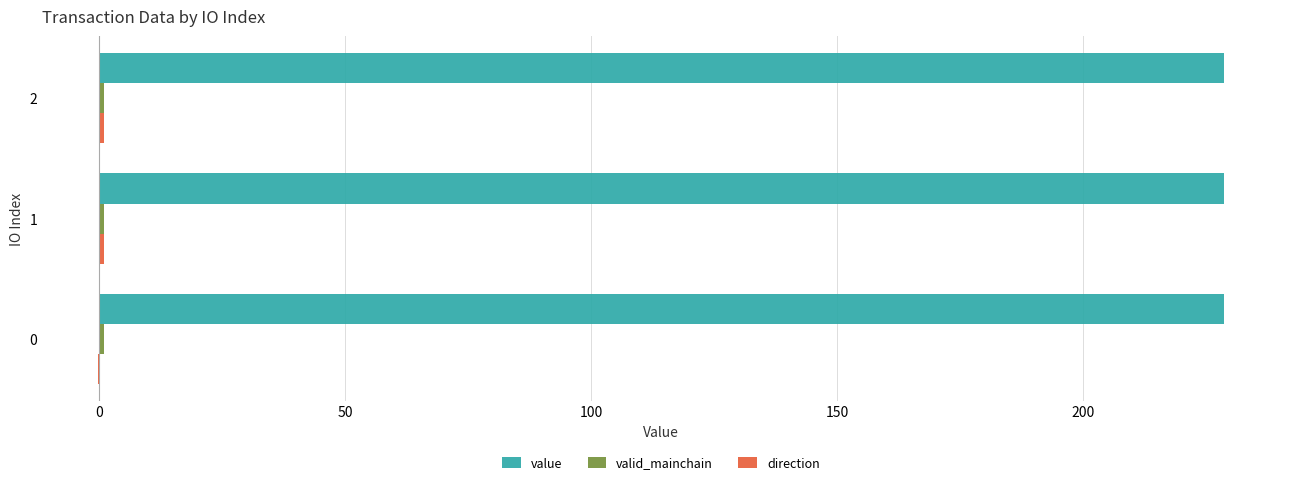

True or false: value has a value of 228.5 at 0.

True